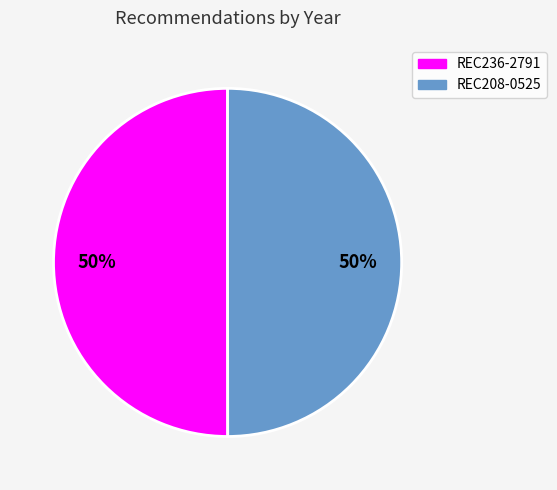

Is it true that REC208-0525 is 64% of the pie?

False